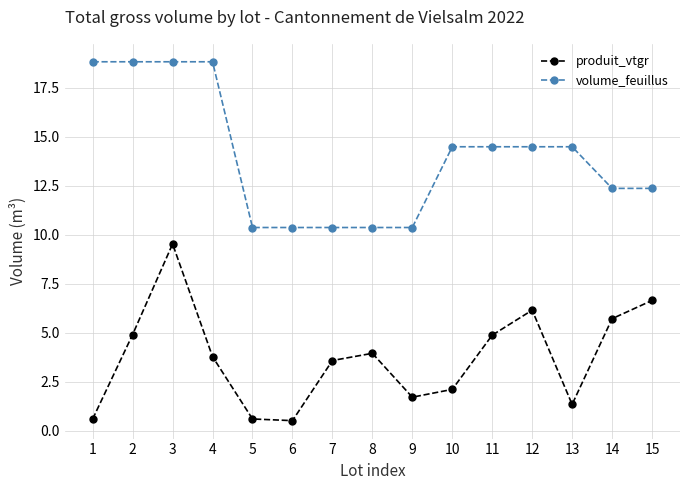

Reading right to left, list all the values displayed in this chart.

produit_vtgr: 6.6	5.7	1.3	6.1	4.9	2.1	1.7	3.9	3.6	0.5	0.6	3.8	9.5	4.9	0.6
volume_feuillus: 12.4	12.4	14.5	14.5	14.5	14.5	10.4	10.4	10.4	10.4	10.4	18.8	18.8	18.8	18.8